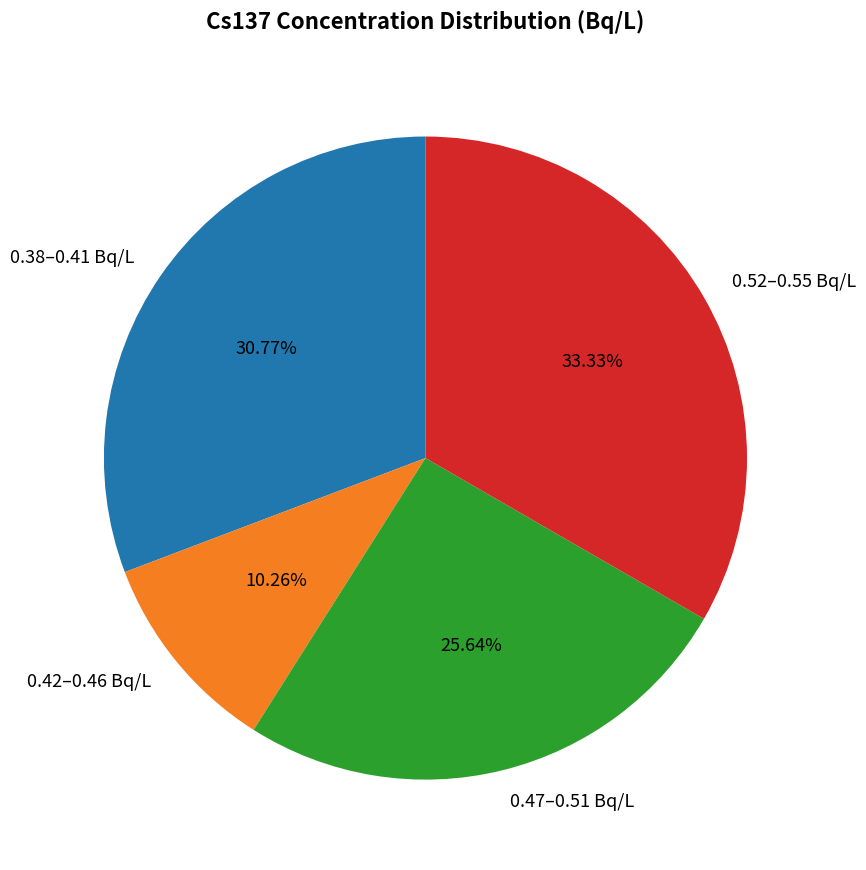

Is the sum of 0.52–0.55 Bq/L and 0.42–0.46 Bq/L greater than half?

No